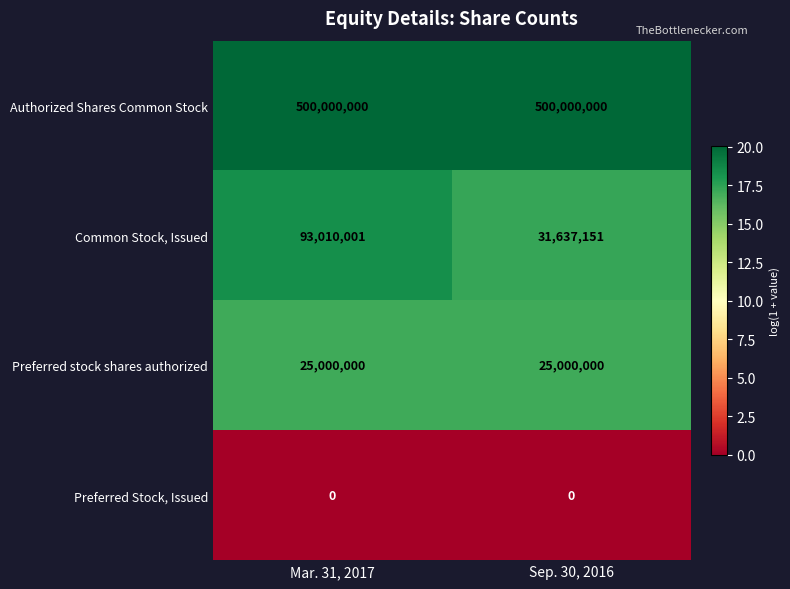

Is it true that Preferred Stock, Issued equals 0 at Mar. 31, 2017?

True